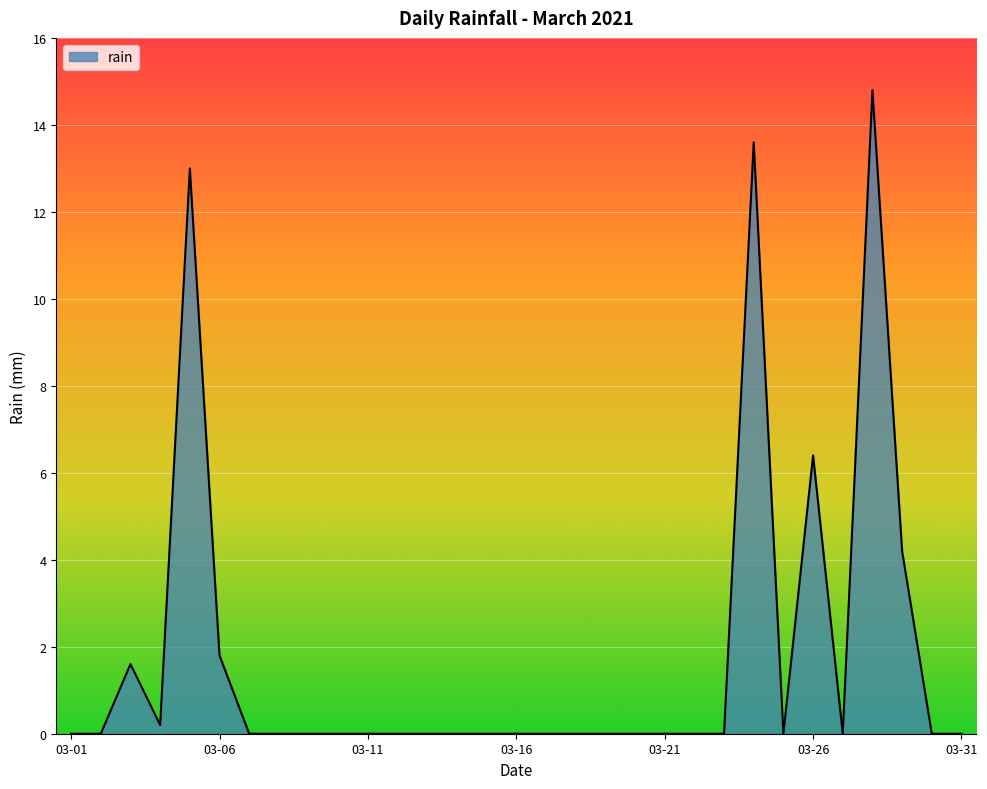

What is the greatest value displayed?

14.8